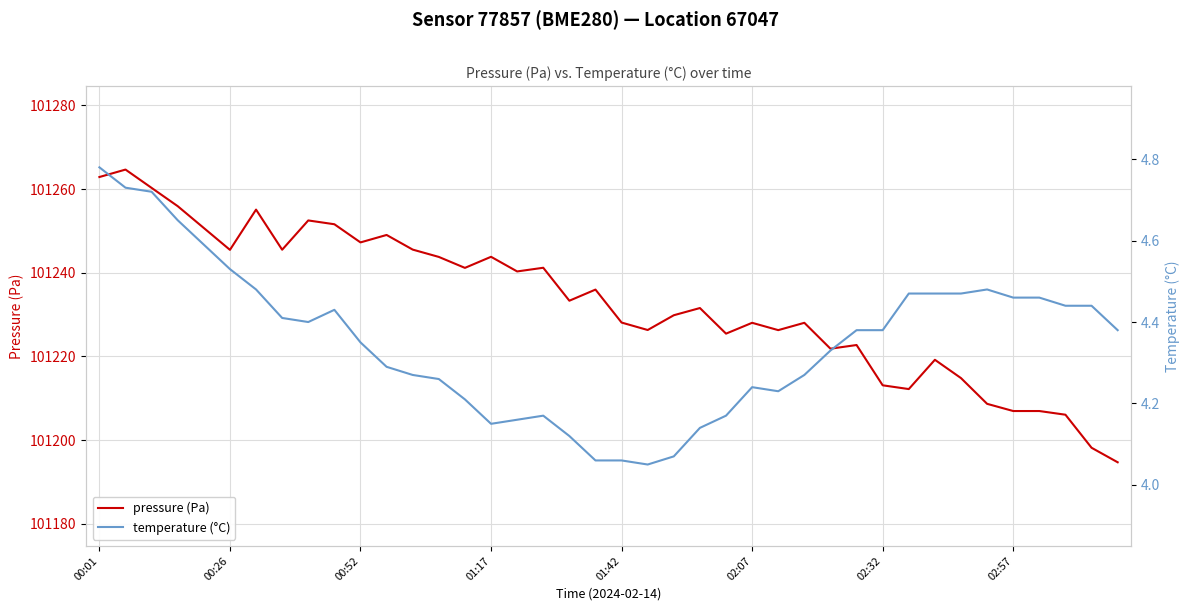

True or false: pressure (Pa) has more than 2 interior local peaks.

True